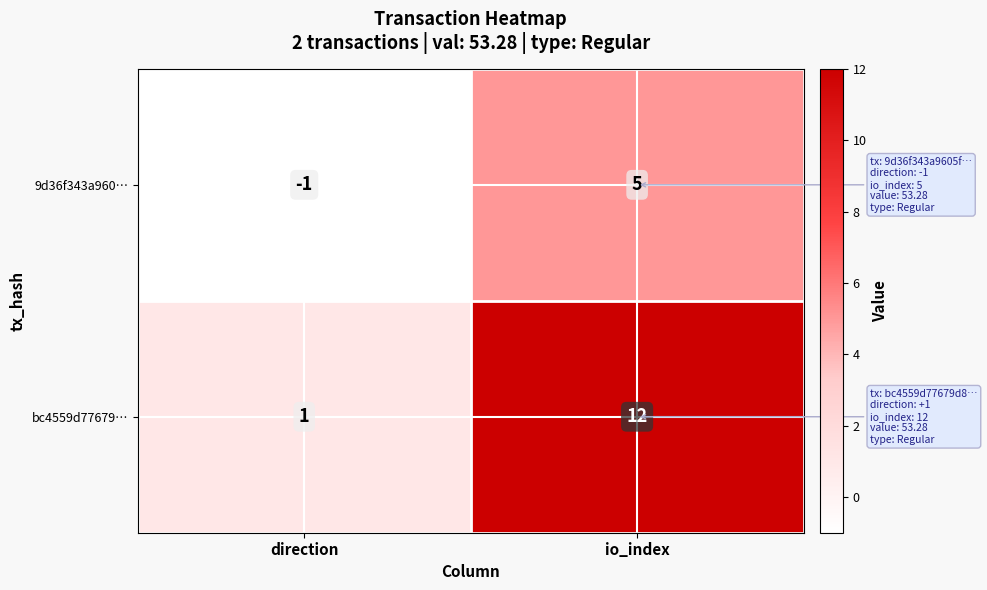

What is the difference between the highest and lowest values at direction?

2